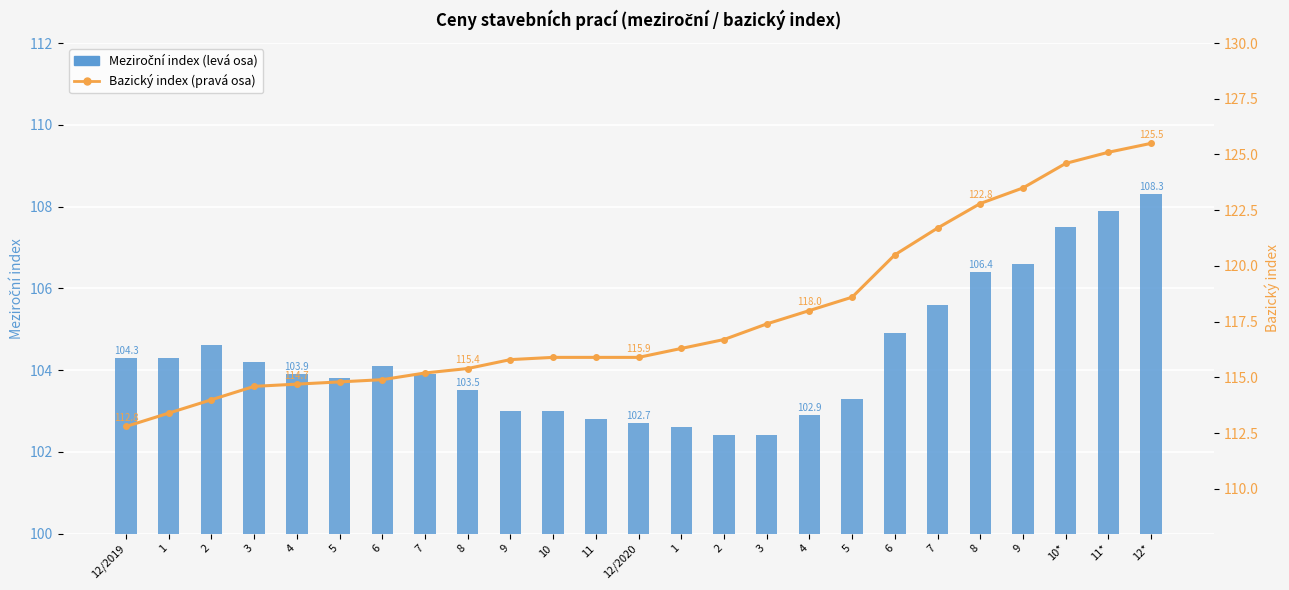

At 4, list the series in order from largest to smallest.

Bazický index (pravá osa), Meziroční index (levá osa)